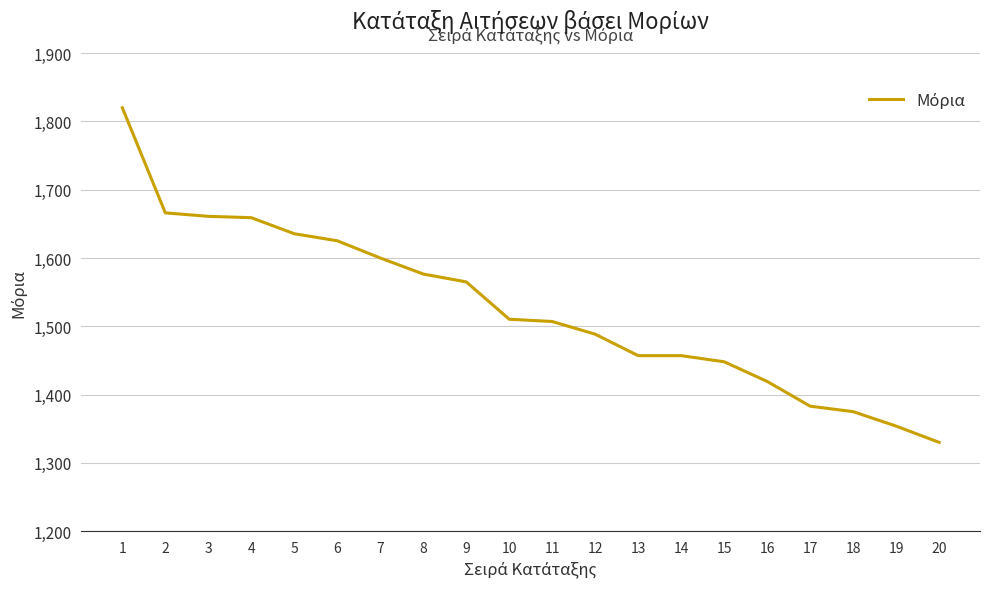

What is the ratio of the value at 14 to the value at 7?

0.9